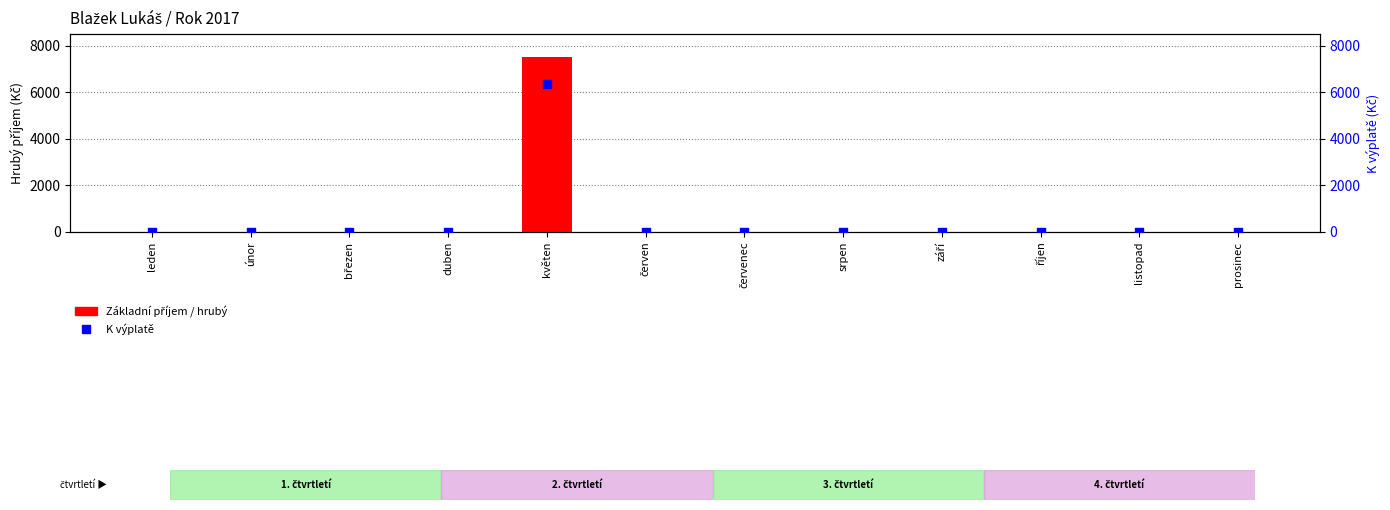

Is the value of Základní příjem / hrubý at červenec greater than the value of K výplatě at září?

No